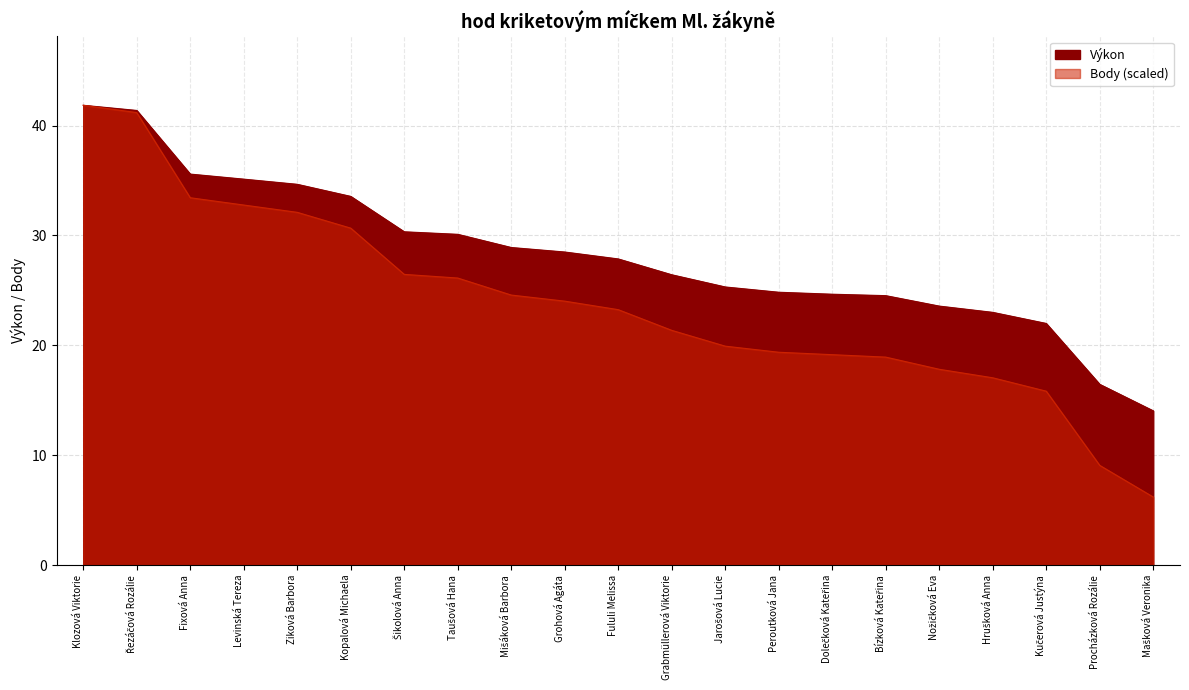

What is the spread (max minus min) of values at Procházková Rozálie?

7.4